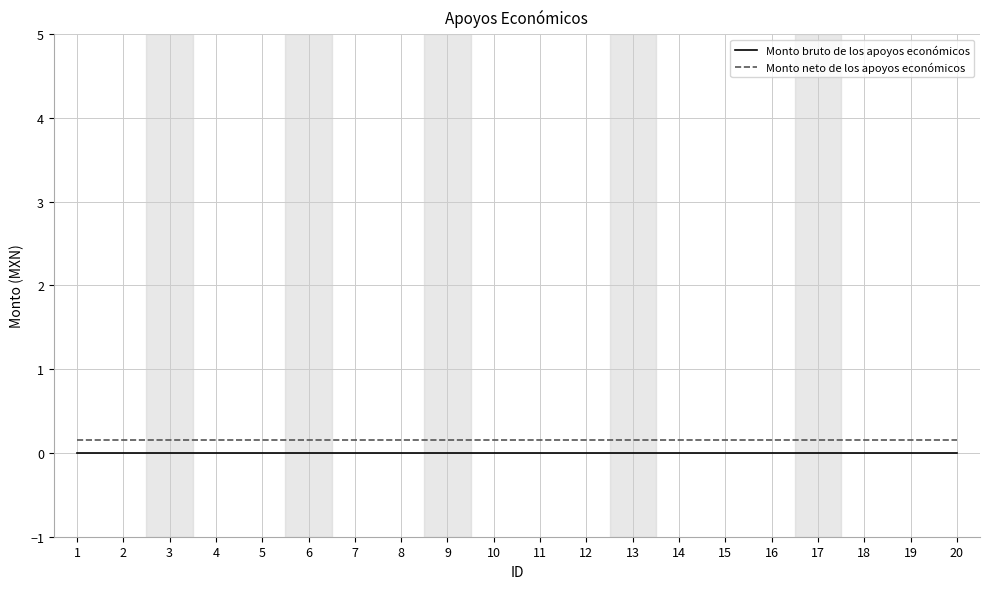

True or false: Monto neto de los apoyos económicos and Monto bruto de los apoyos económicos intersect in this chart.

False